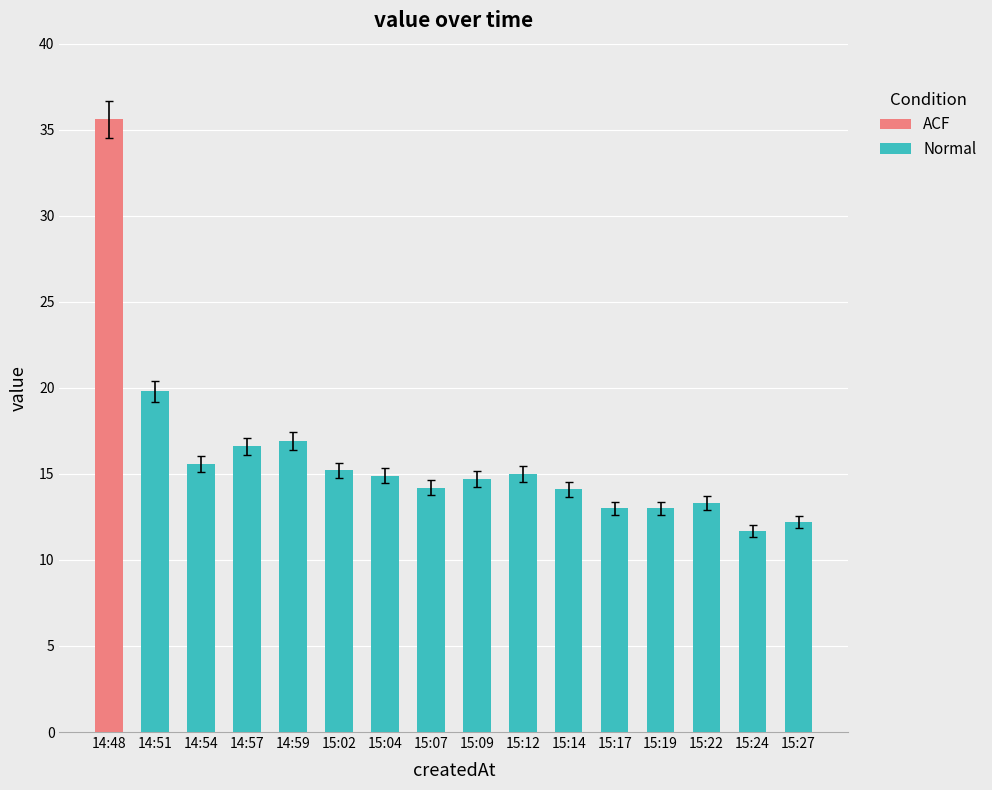

The value of Normal at 15:04 is 6.8. True or false?

False